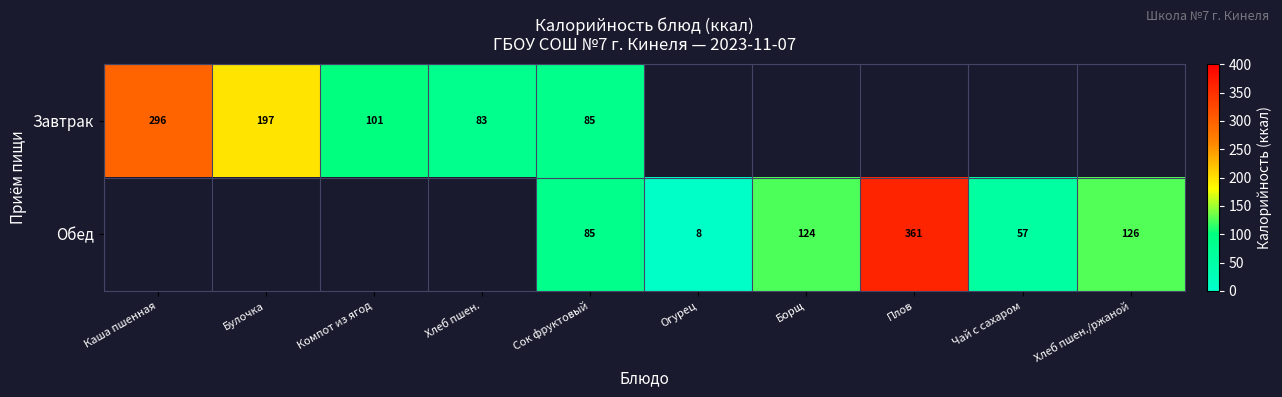

True or false: Обед has a value of 8 at Огурец.

True